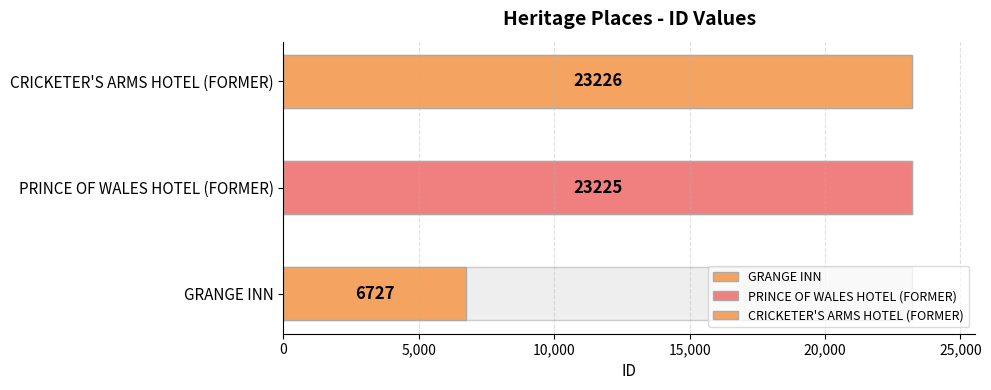

How many values are below 23225?

1